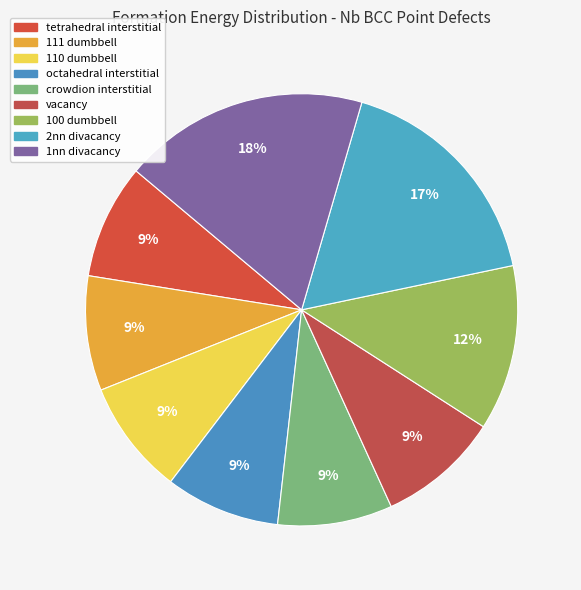

The crowdion interstitial slice represents 1% of the pie. True or false?

False